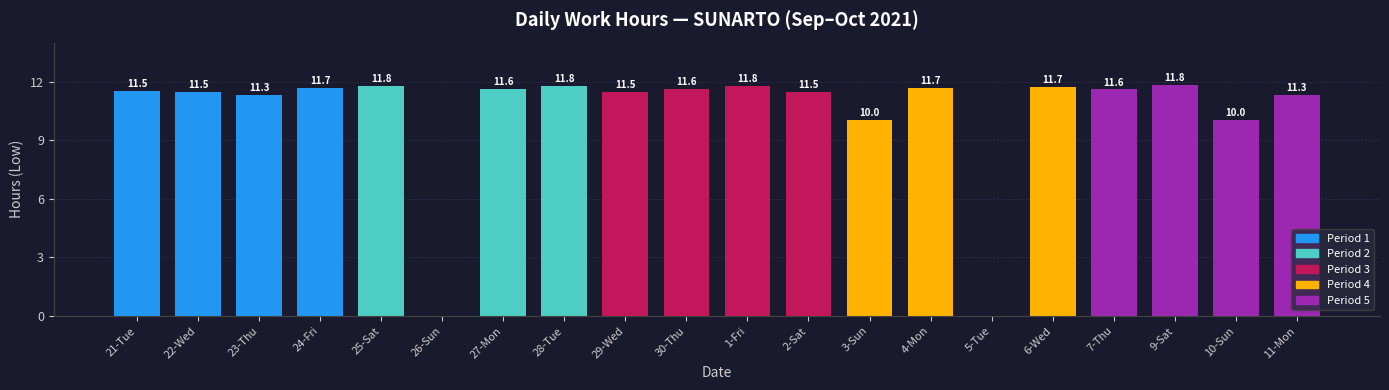

What is the sum of the values at 24-Fri and 2-Sat?

23.2